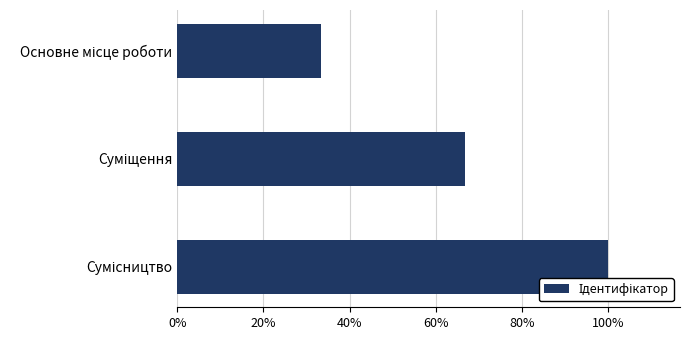

Does the chart contain any negative values?

No